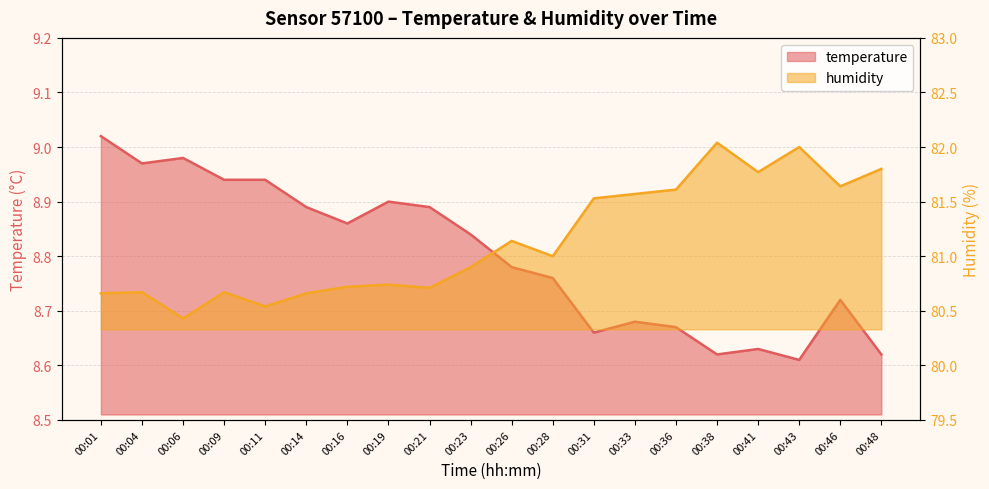

How many data points does each series have?

20